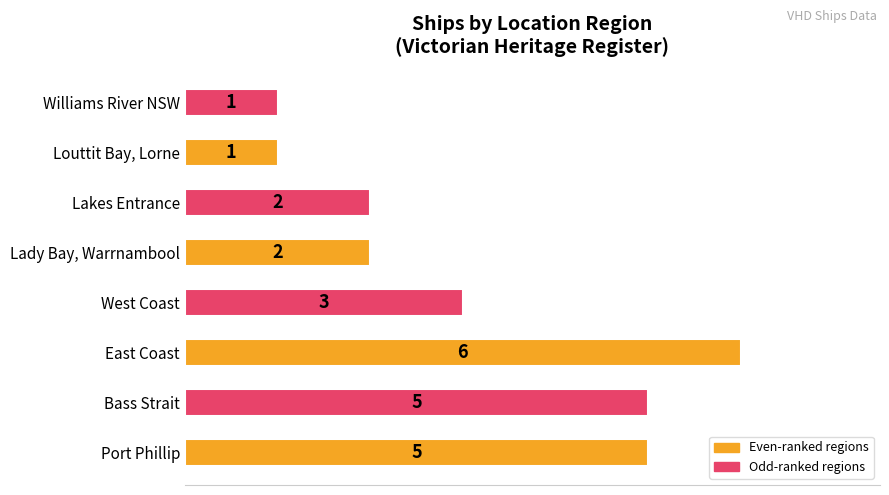

Count the values in the range 2 to 5.

5